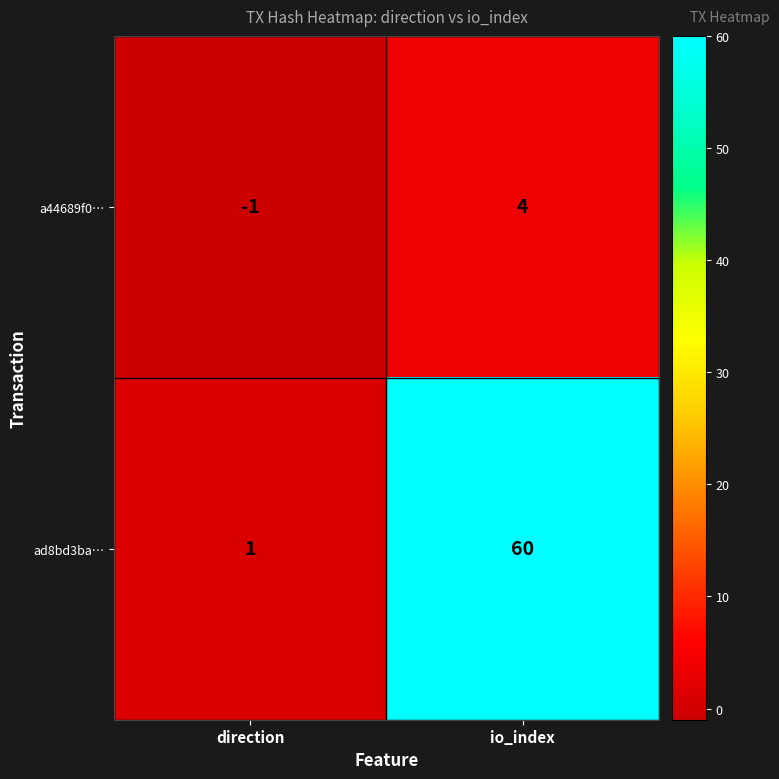

Reading left to right, extract all data points from this chart.

a44689f0…: -1	4
ad8bd3ba…: 1	60